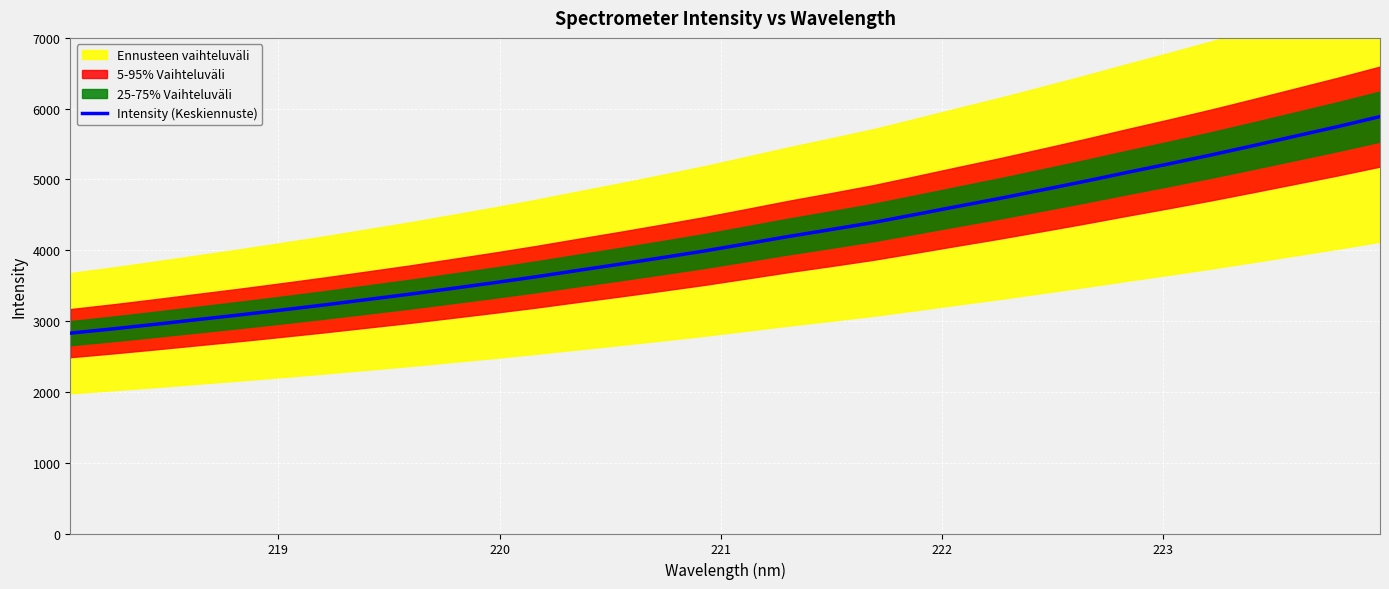

Does the chart display data point markers on the line(s)?

No